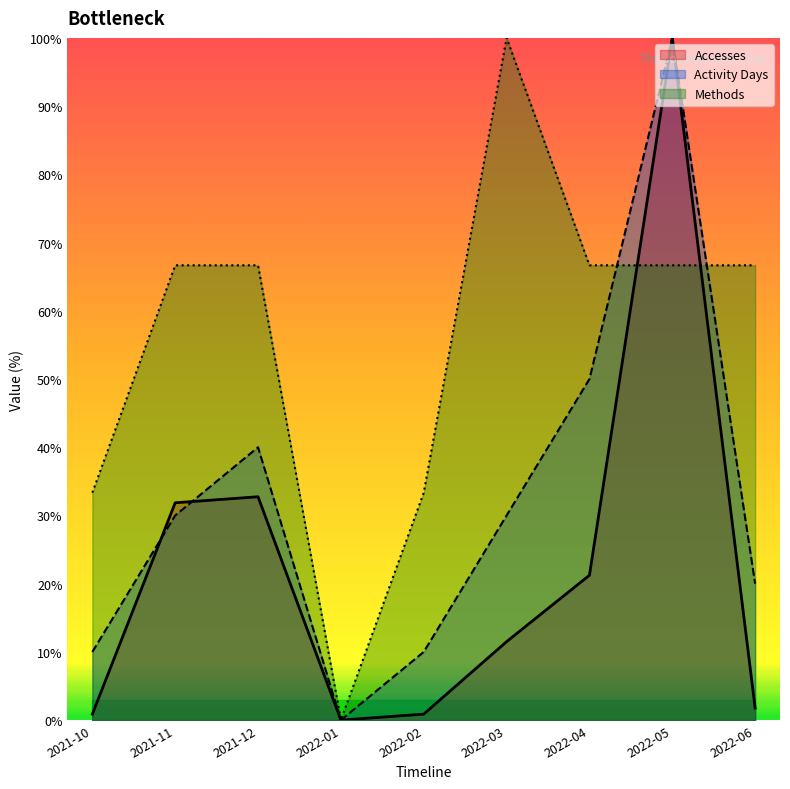

List the series in order of their overall mean, highest first.

Methods, Activity Days, Accesses